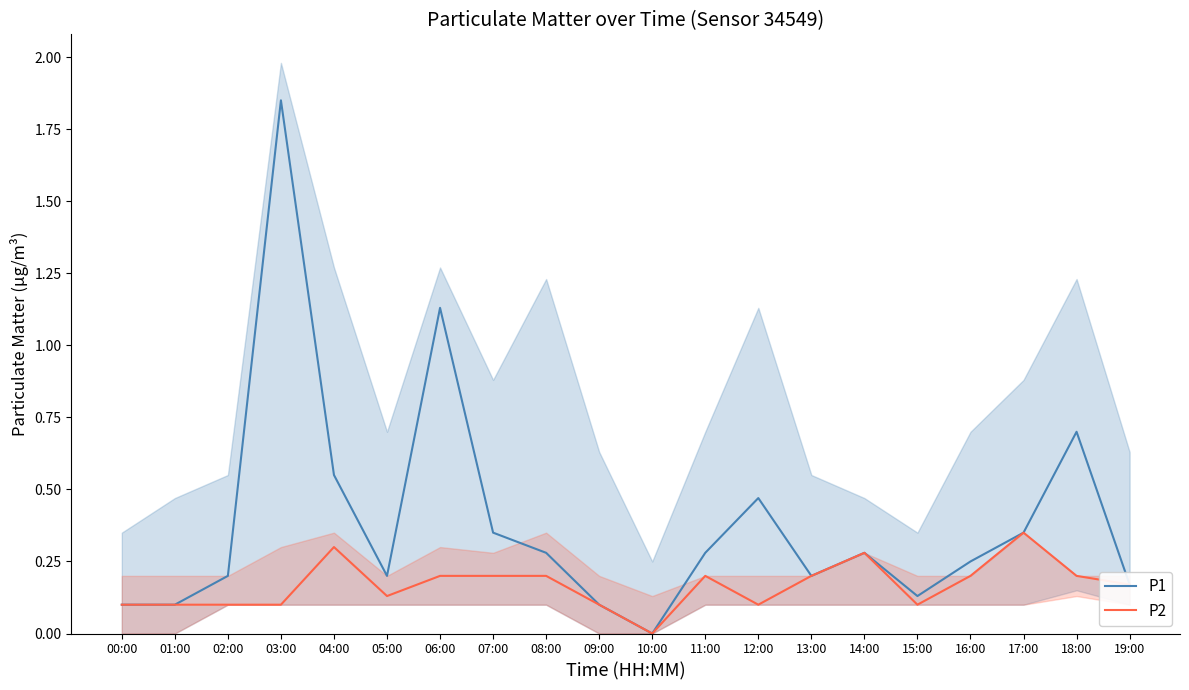

At how many categories does at least one series exceed 0?

19